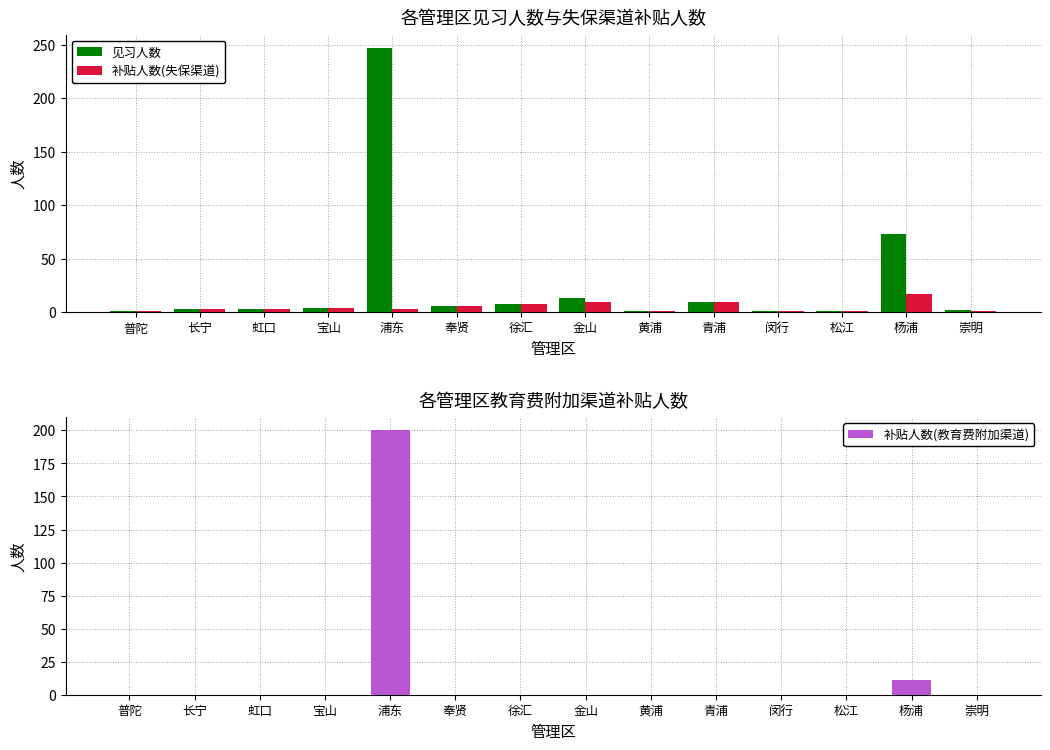

At how many categories does at least one series exceed 10?

3